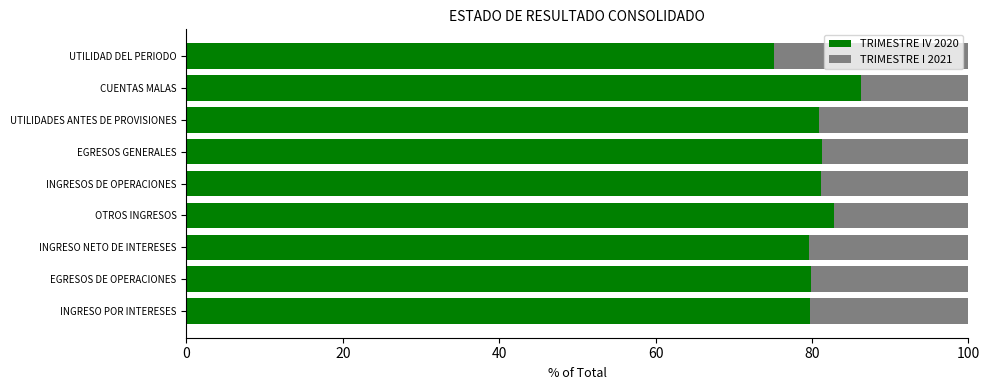

What is the sum of all TRIMESTRE IV 2020 values?

726.7